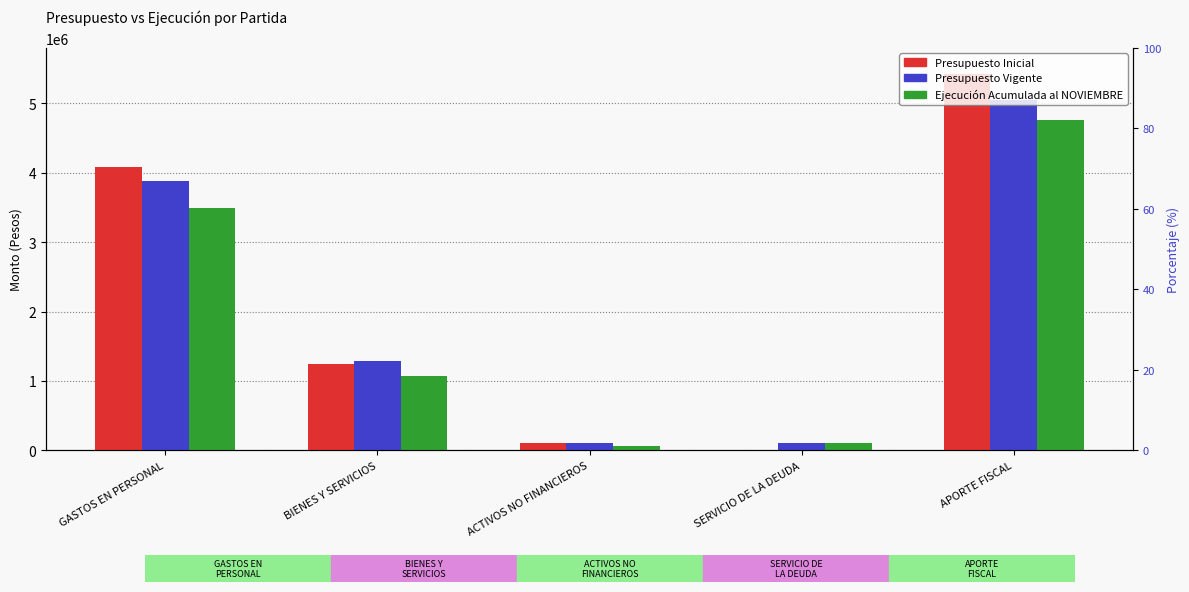

Which has a higher value, ACTIVOS NO FINANCIEROS or BIENES Y SERVICIOS?

BIENES Y SERVICIOS